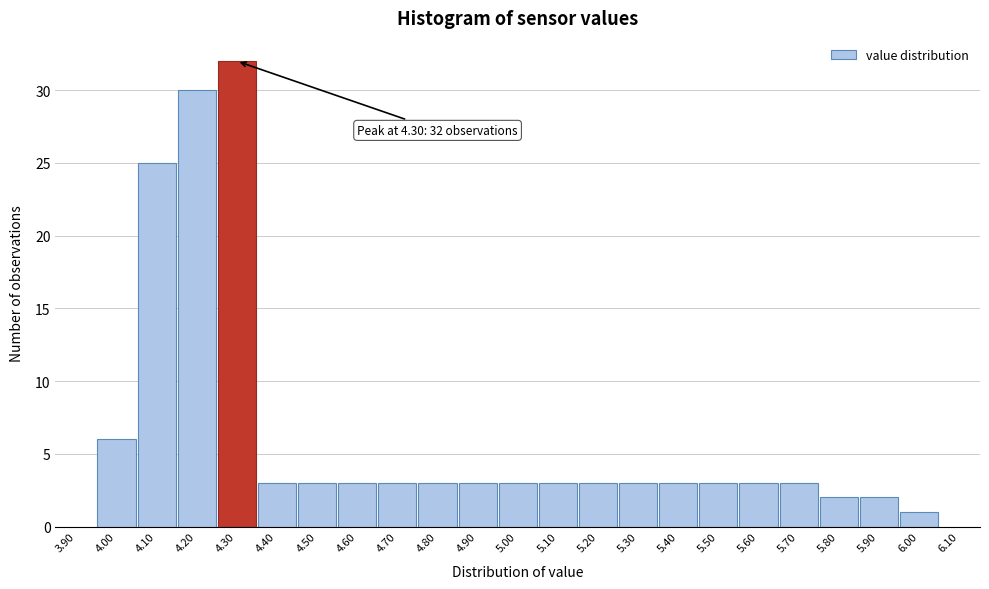

Which range on the x-axis has the tallest bar?

4.25 to 4.35